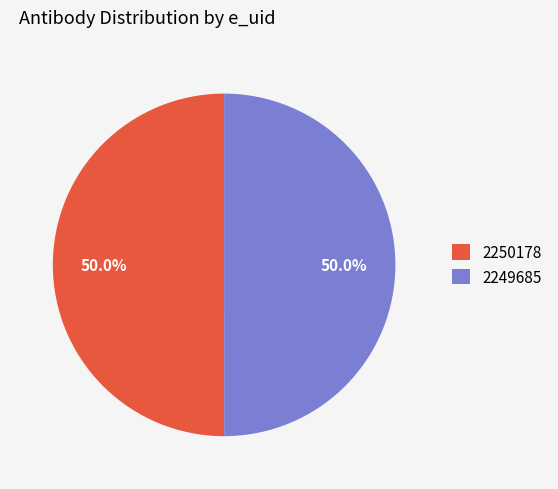

How many segments does this pie chart have?

2